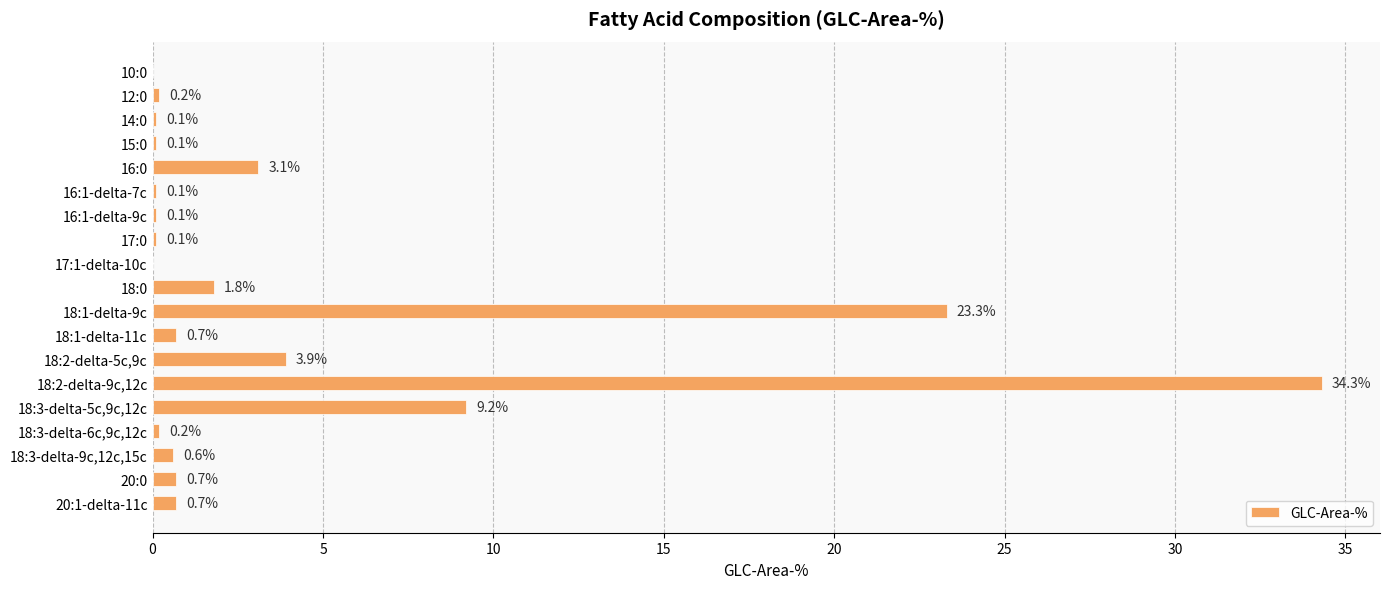

Reading bottom to top, extract all data points from this chart.

20:1-delta-11c=0.7	20:0=0.7	18:3-delta-9c,12c,15c=0.6	18:3-delta-6c,9c,12c=0.2	18:3-delta-5c,9c,12c=9.2	18:2-delta-9c,12c=34.3	18:2-delta-5c,9c=3.9	18:1-delta-11c=0.7	18:1-delta-9c=23.3	18:0=1.8	17:1-delta-10c=0.0	17:0=0.1	16:1-delta-9c=0.1	16:1-delta-7c=0.1	16:0=3.1	15:0=0.1	14:0=0.1	12:0=0.2	10:0=0.0